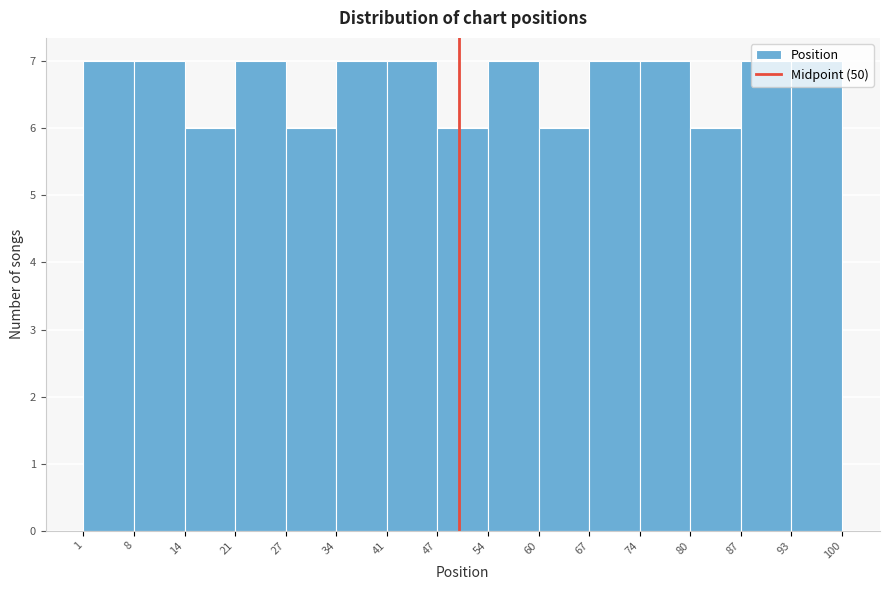

Reading left to right, transcribe this chart: for each bar, give the range it covers on the x-axis and its height. The values are not printed on the chart, so give them approximately, as read against the axis.

1 to 8: 7
8 to 14: 7
14 to 21: 6
21 to 27: 7
27 to 34: 6
34 to 41: 7
41 to 47: 7
47 to 54: 6
54 to 60: 7
60 to 67: 6
67 to 74: 7
74 to 80: 7
80 to 87: 6
87 to 93: 7
93 to 100: 7